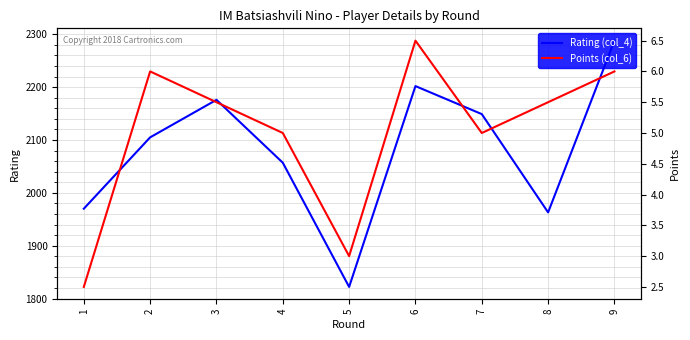

What is the value of the Rating (col_4) point at the 2nd from the left?

2105.0